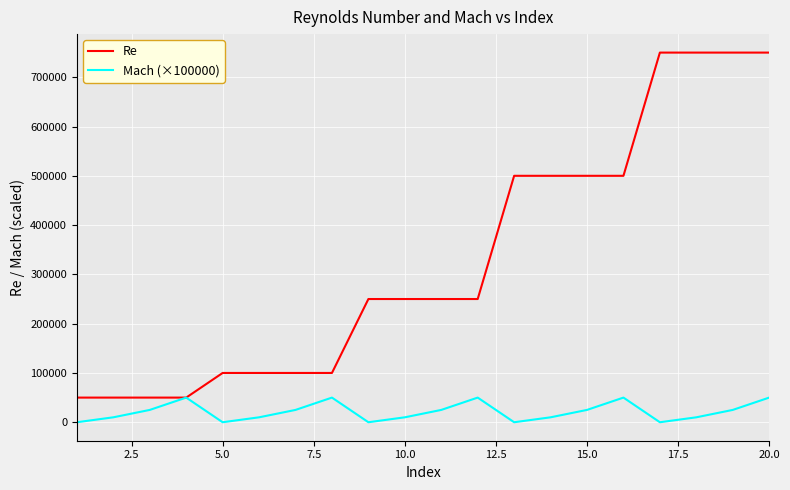

What is the lowest value of the Re series?

50000